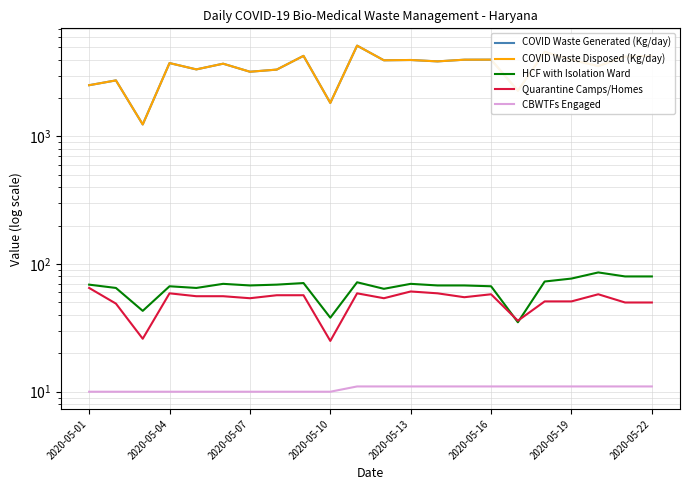

In Quarantine Camps/Homes, how many points are lower than both neighbors (excluding endpoints)?

6